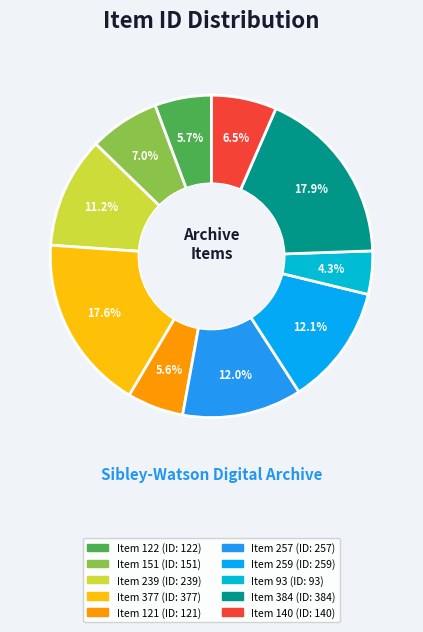

Count the number of slices in the pie.

10